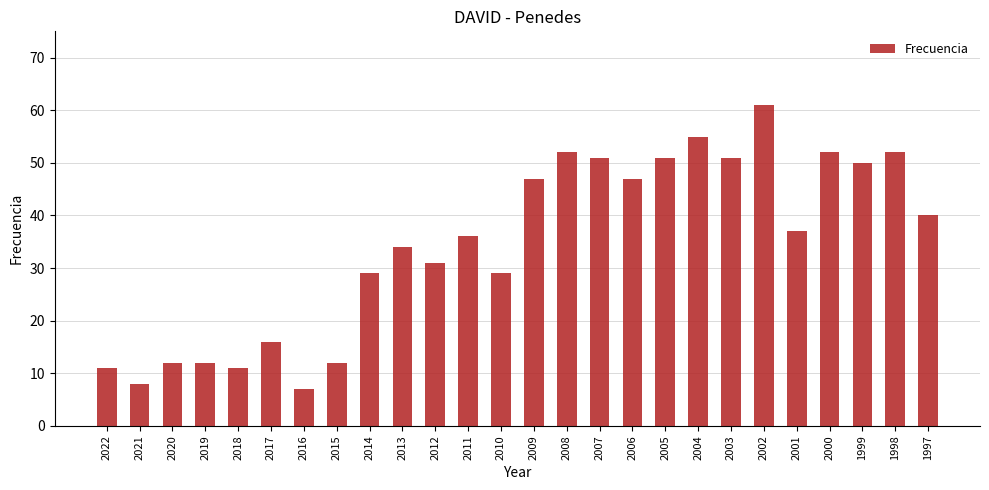

Which has a higher value, 2012 or 1999?

1999